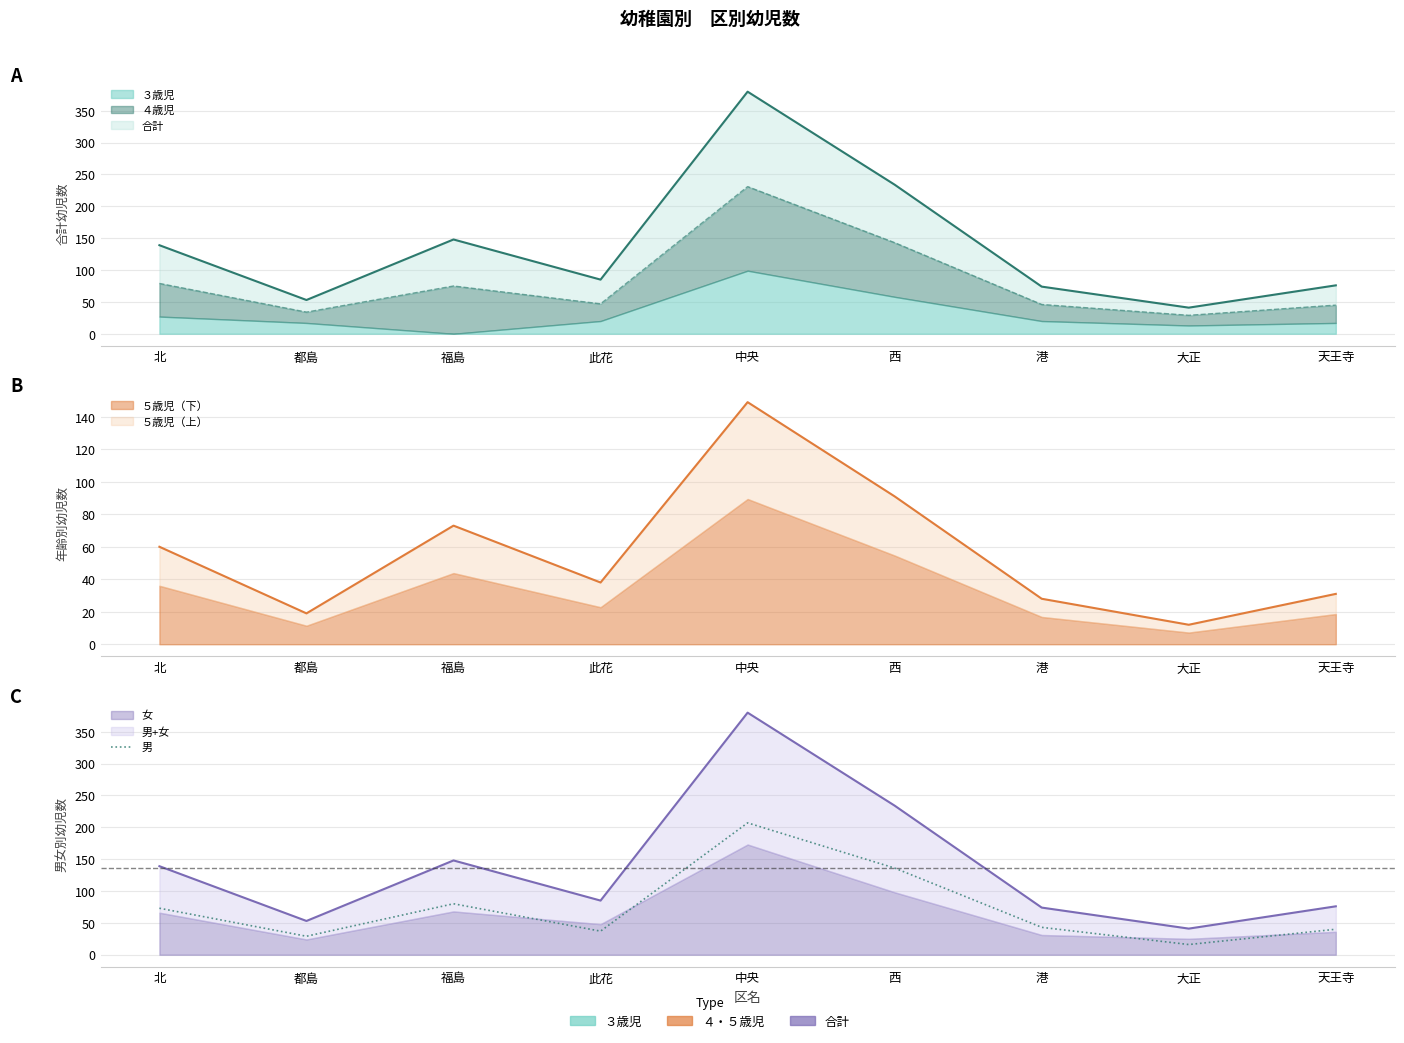

Is it true that the value at 此花 is 10?

False